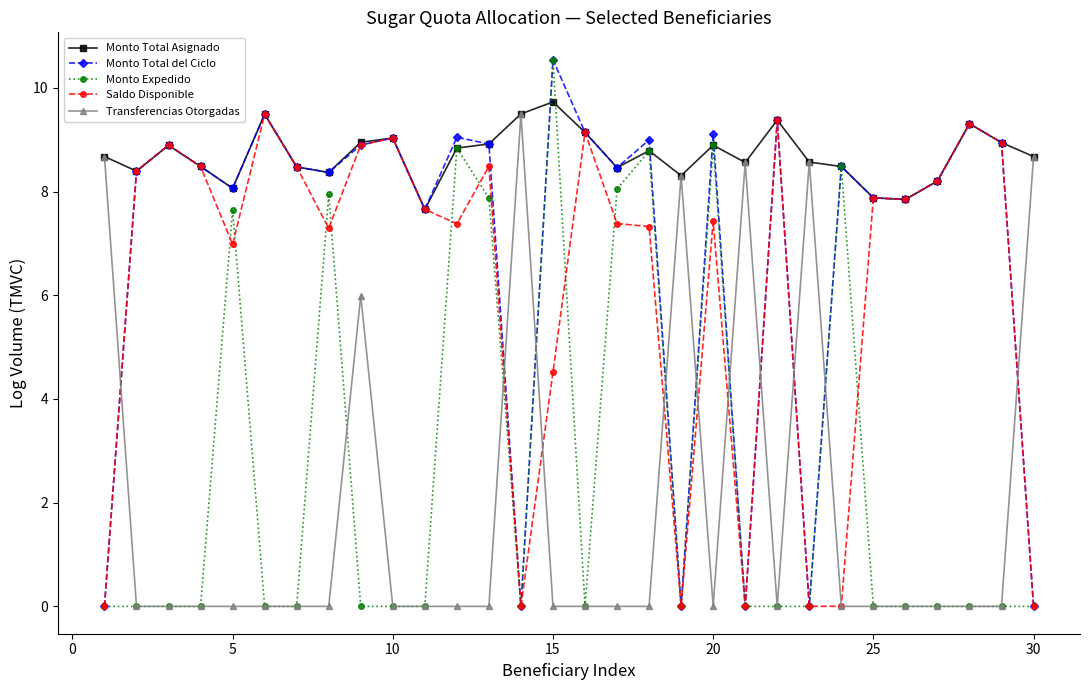

How many interior local peaks does the Saldo Disponible series have?

9